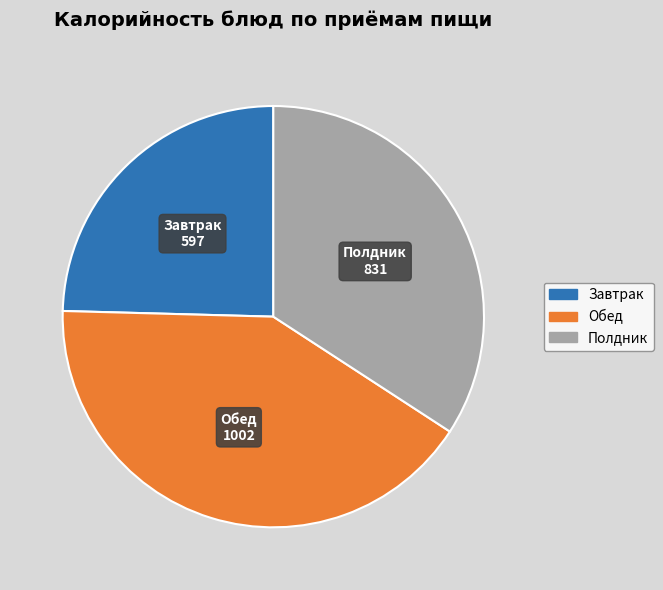

Does any single category account for the majority?

No